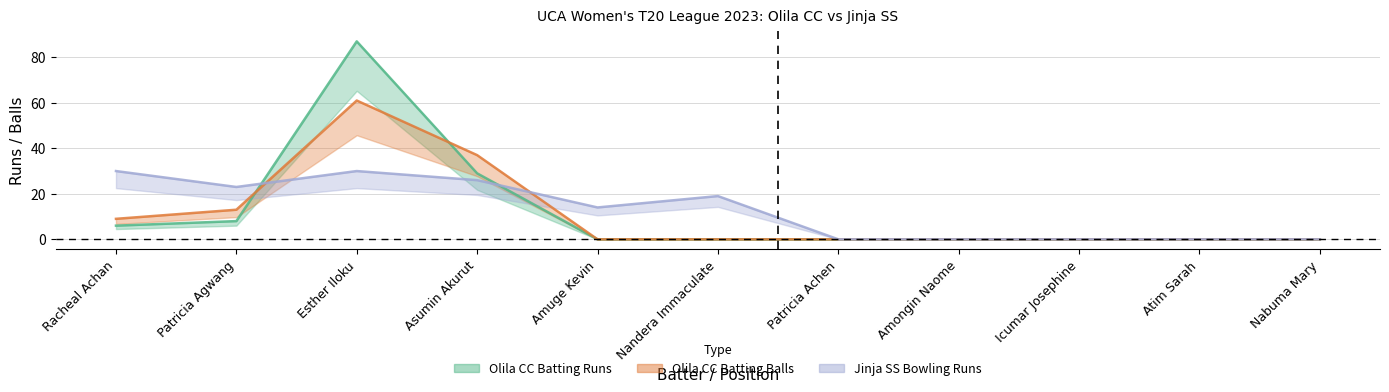

Reading left to right, extract all data points from this chart.

Olila CC Batting Runs: Racheal Achan=6	Patricia Agwang=8	Esther Iloku=87	Asumin Akurut=29	Amuge Kevin=0	Nandera Immaculate=0	Patricia Achen=0	Amongin Naome=0	Icumar Josephine=0	Atim Sarah=0	Nabuma Mary=0
Olila CC Batting Balls: Racheal Achan=9	Patricia Agwang=13	Esther Iloku=61	Asumin Akurut=37	Amuge Kevin=0	Nandera Immaculate=0	Patricia Achen=0	Amongin Naome=0	Icumar Josephine=0	Atim Sarah=0	Nabuma Mary=0
Jinja SS Bowling Runs: Racheal Achan=30	Patricia Agwang=23	Esther Iloku=30	Asumin Akurut=26	Amuge Kevin=14	Nandera Immaculate=19	Patricia Achen=0	Amongin Naome=0	Icumar Josephine=0	Atim Sarah=0	Nabuma Mary=0